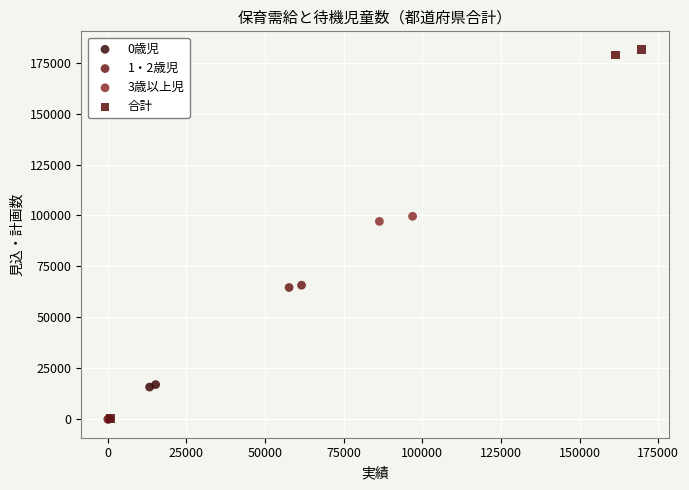

Which series contains the highest Y value?

合計